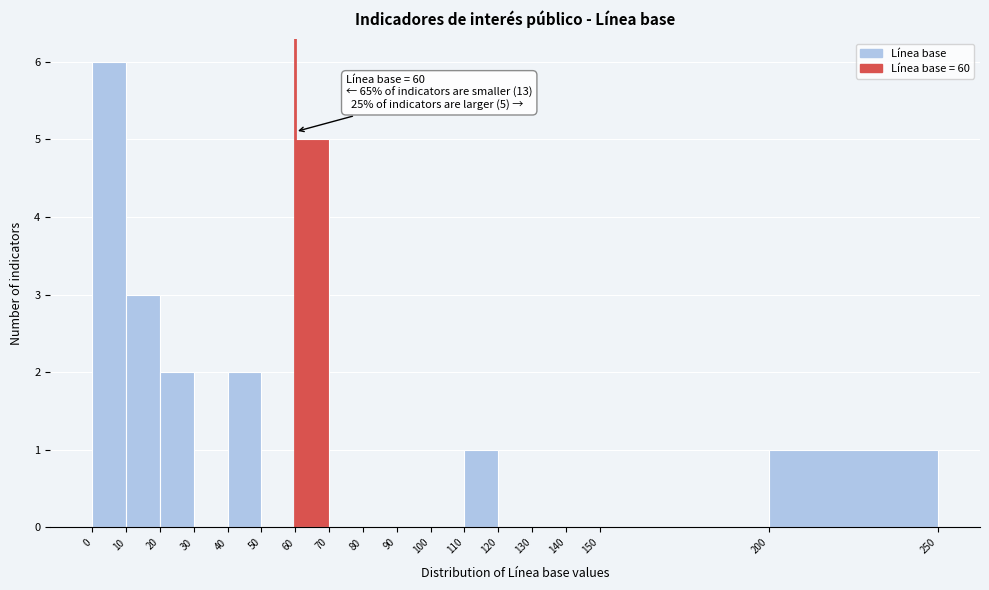

Which range on the x-axis has the tallest bar?

0 to 10